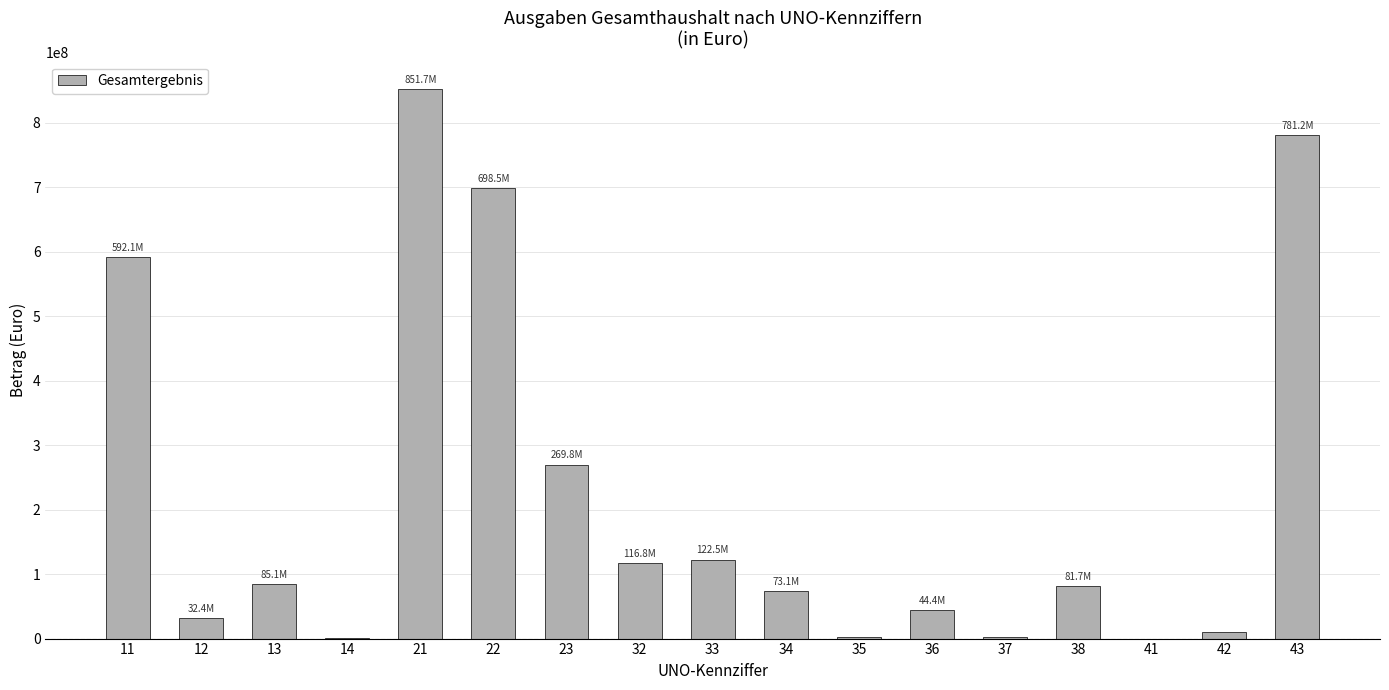

Which has a higher value, 43 or 38?

43